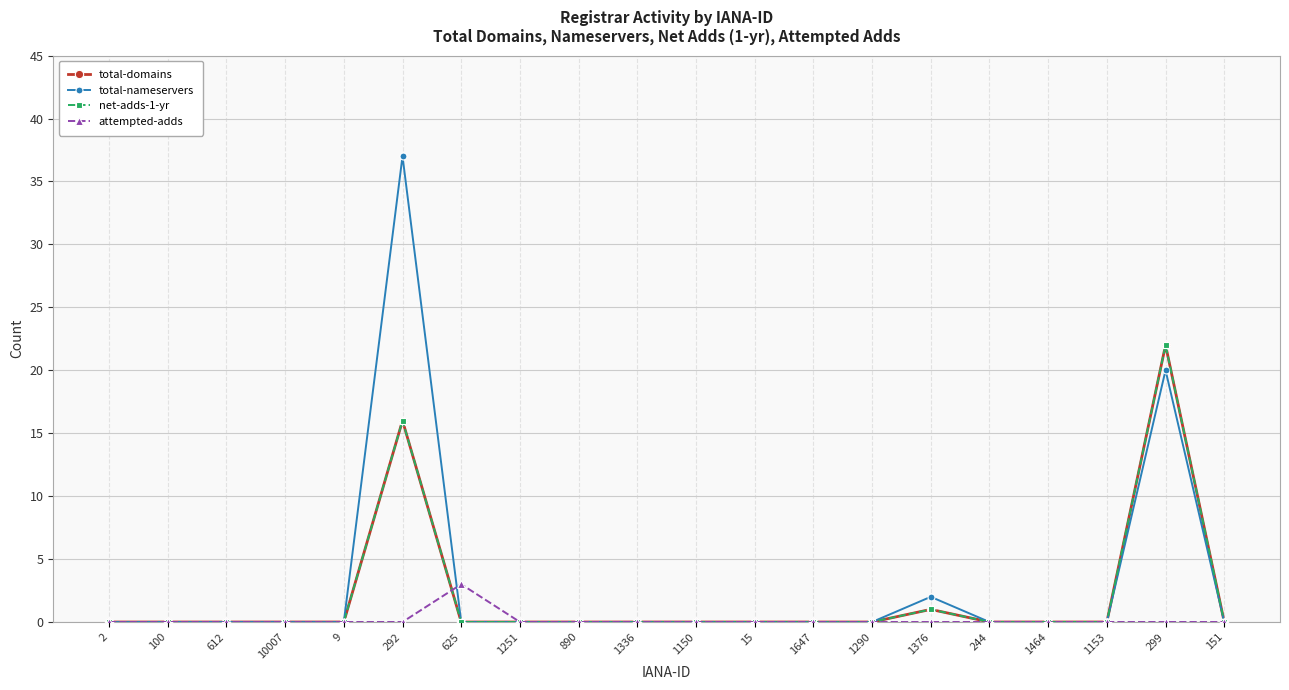

What is the label of the 13th point from the left?

1647